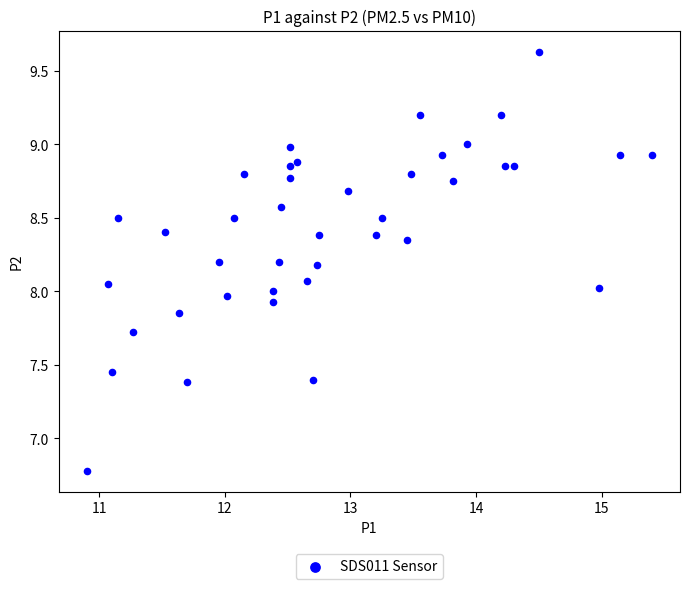

What is the range of X values (max minus min)?

4.5